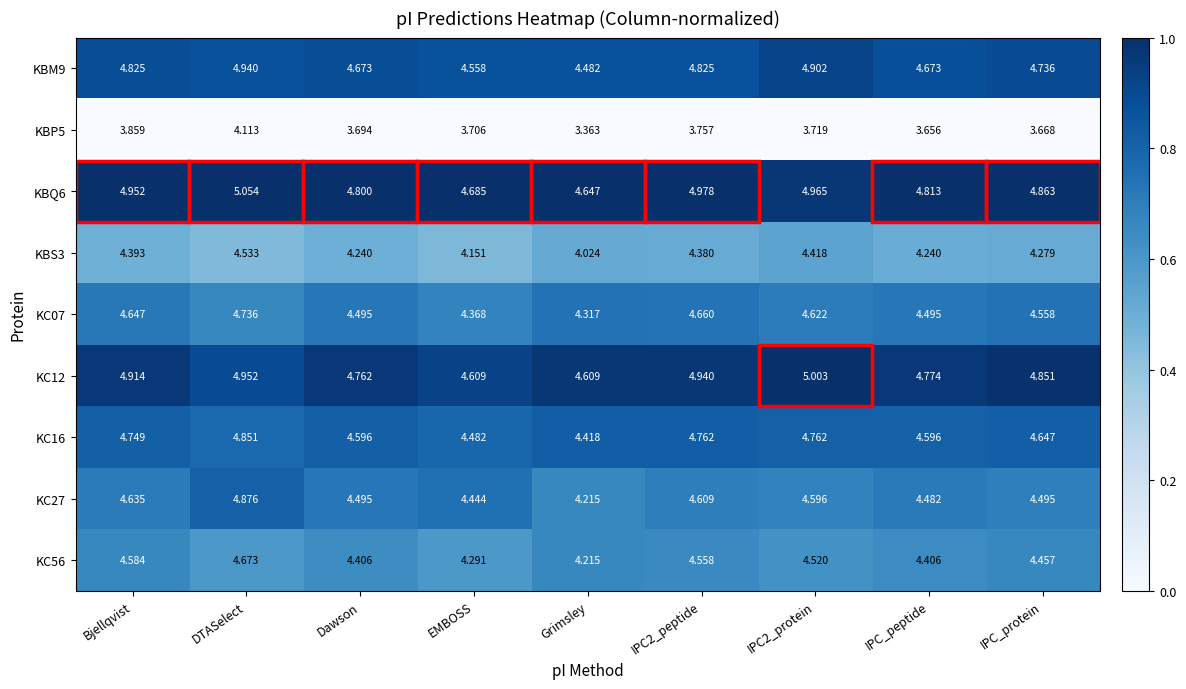

At which category is the sum across all series the highest?

DTASelect